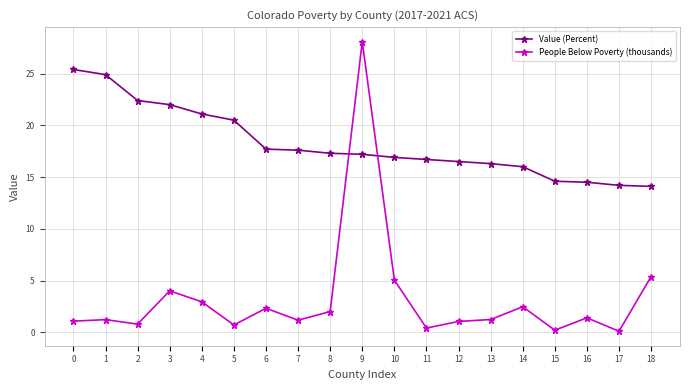

Which series has the largest range (max minus min)?

People Below Poverty (thousands)